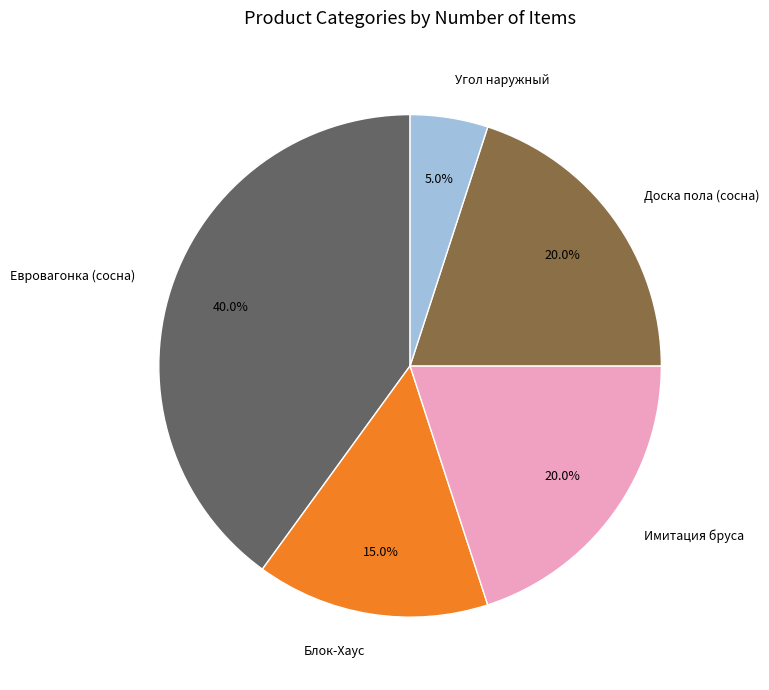

What percentage is the Евровагонка (сосна) slice, to the nearest percent?

40%